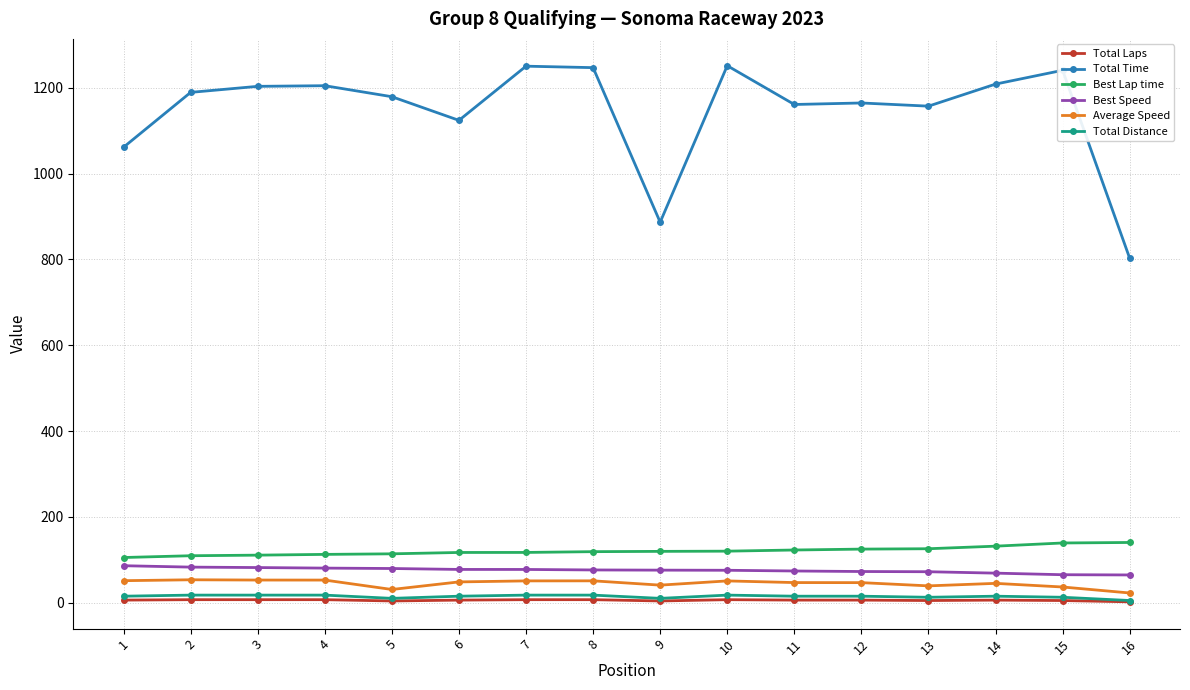

Is the value of Average Speed at 3 greater than the value of Total Time at 4?

No